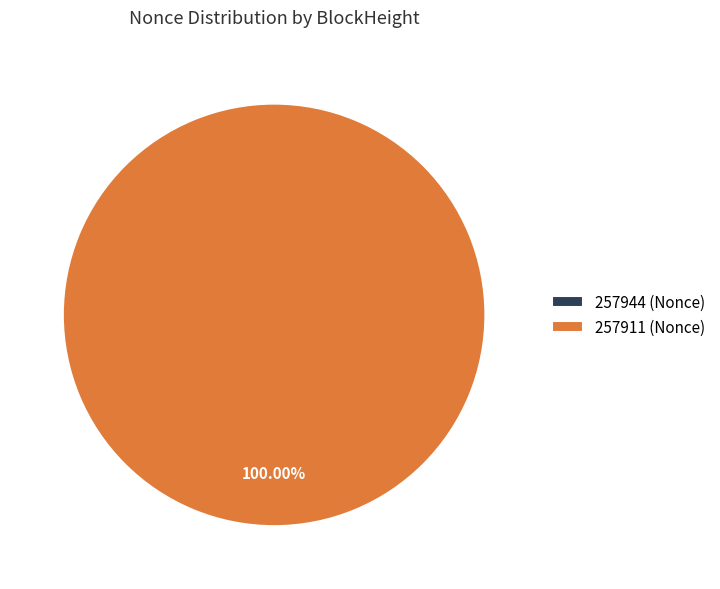

To the nearest percent, what is the average slice percentage?

50%